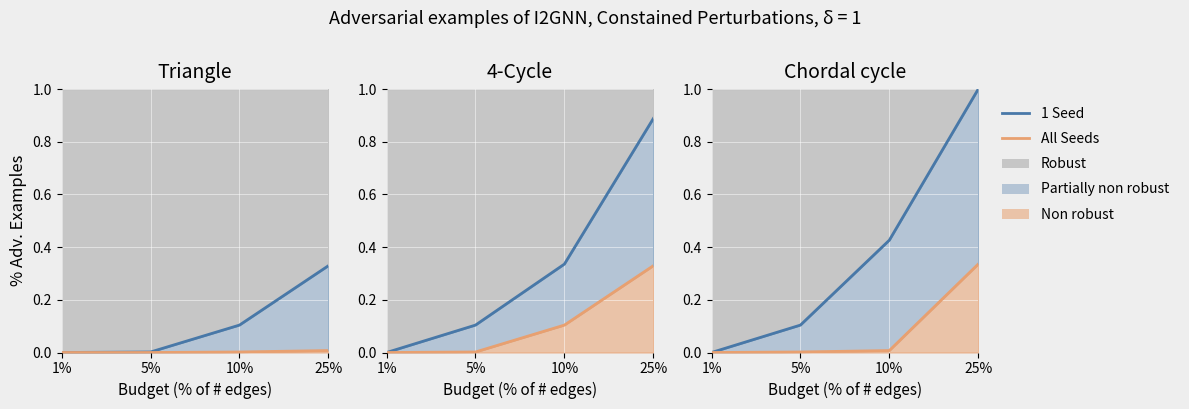

True or false: 1 Seed has a value of 0.5 at 25%.

False